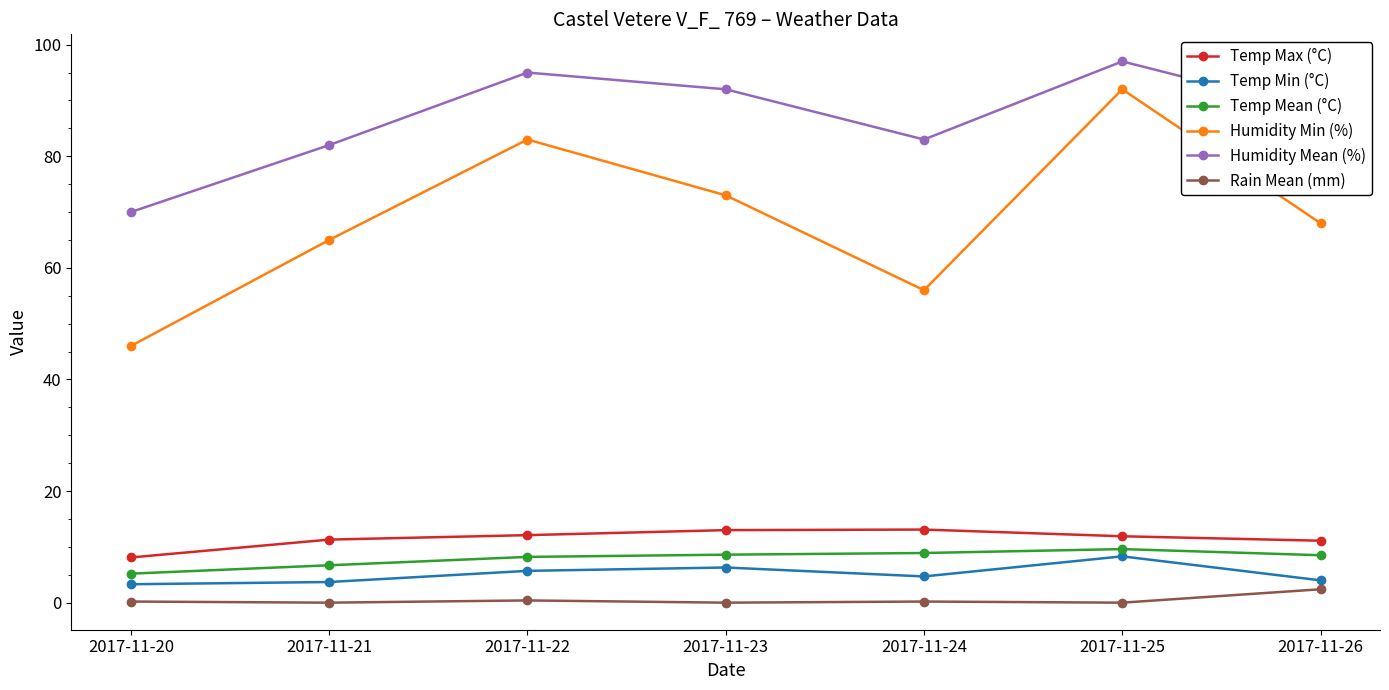

What is the maximum value shown in the chart?

97.0